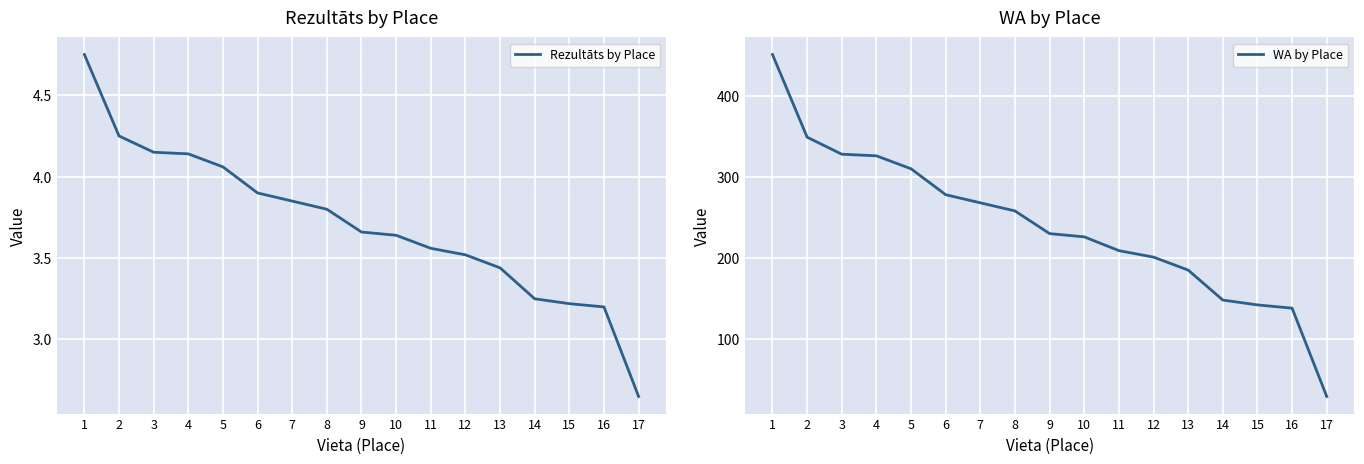

True or false: WA by Place and Rezultāts by Place cross at least once.

False